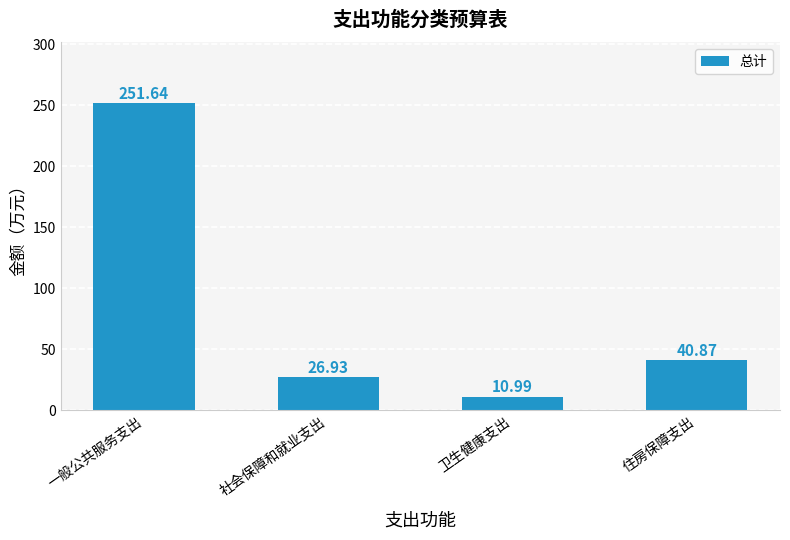

Reading left to right, extract all data points from this chart.

一般公共服务支出=251.6	社会保障和就业支出=26.9	卫生健康支出=11.0	住房保障支出=40.9